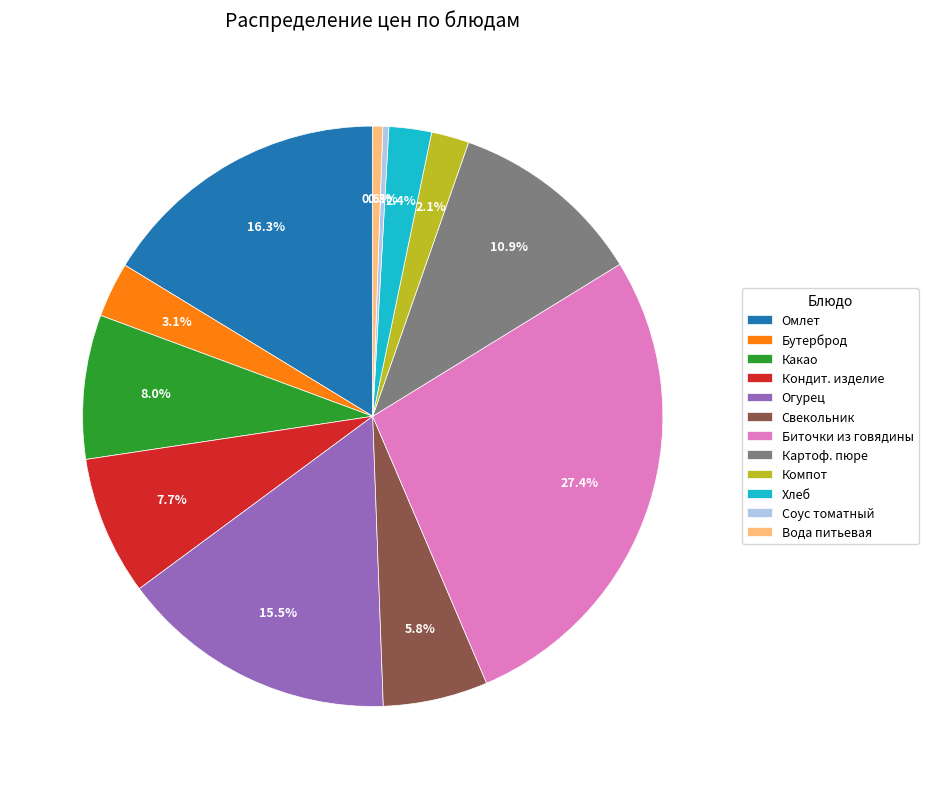

Count the number of slices in the pie.

12